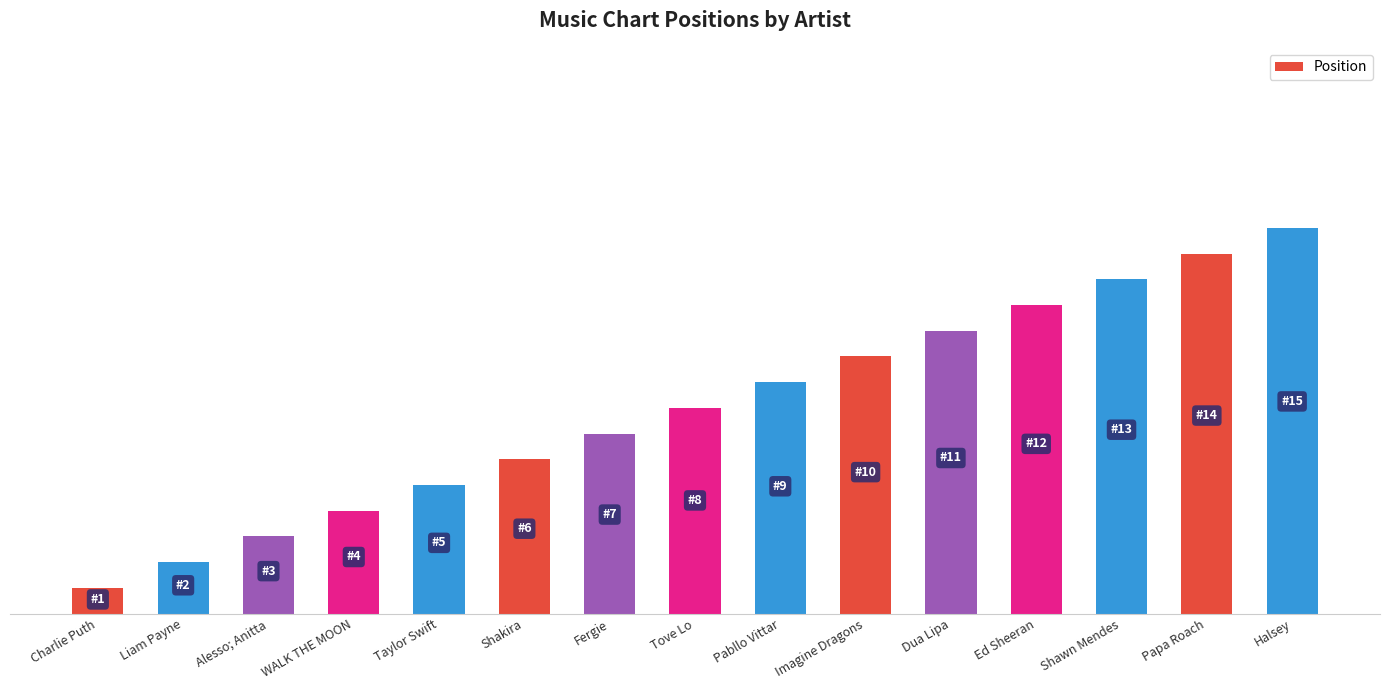

What is the label of the 10th bar from the right?

Shakira